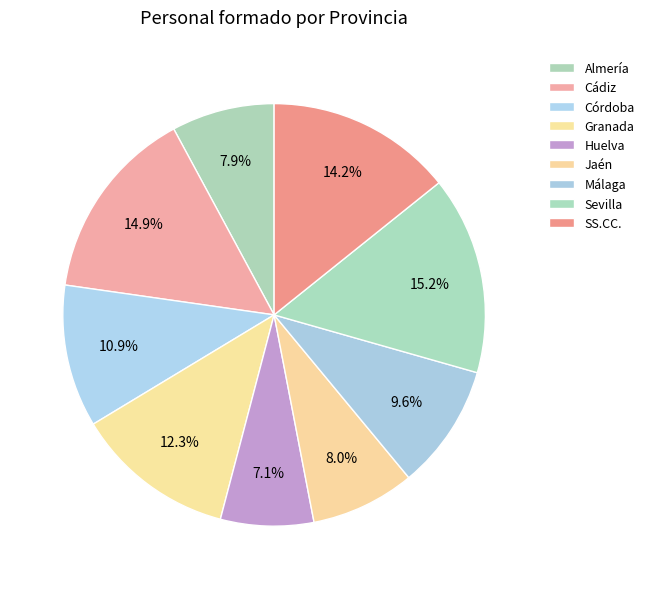

To the nearest percent, what is the average slice percentage?

11%